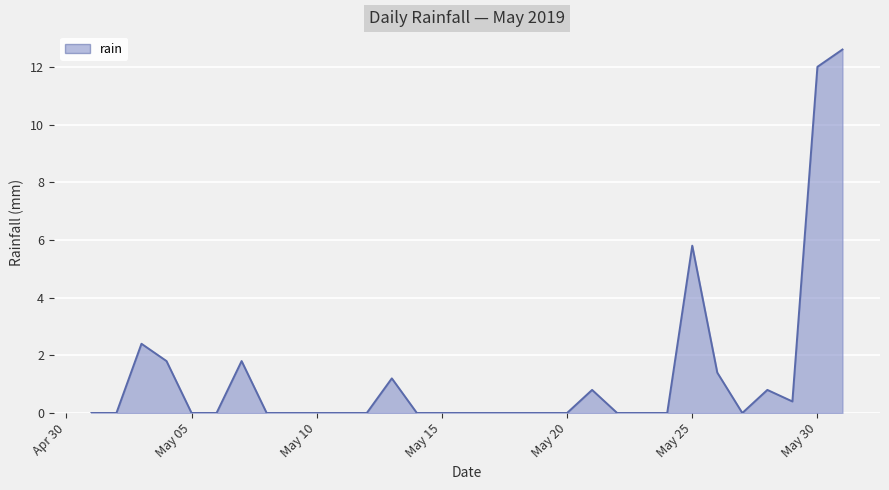

What is the maximum value shown in the chart?

12.6